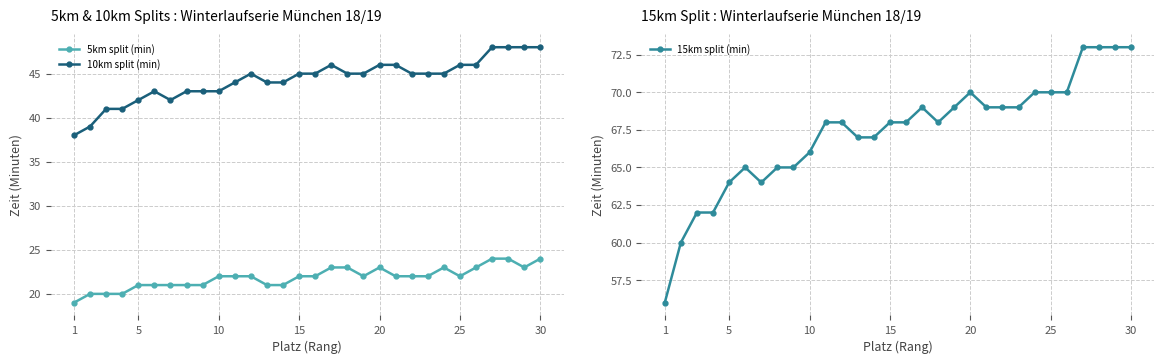

True or false: 5km split (min) and 10km split (min) cross at least once.

False